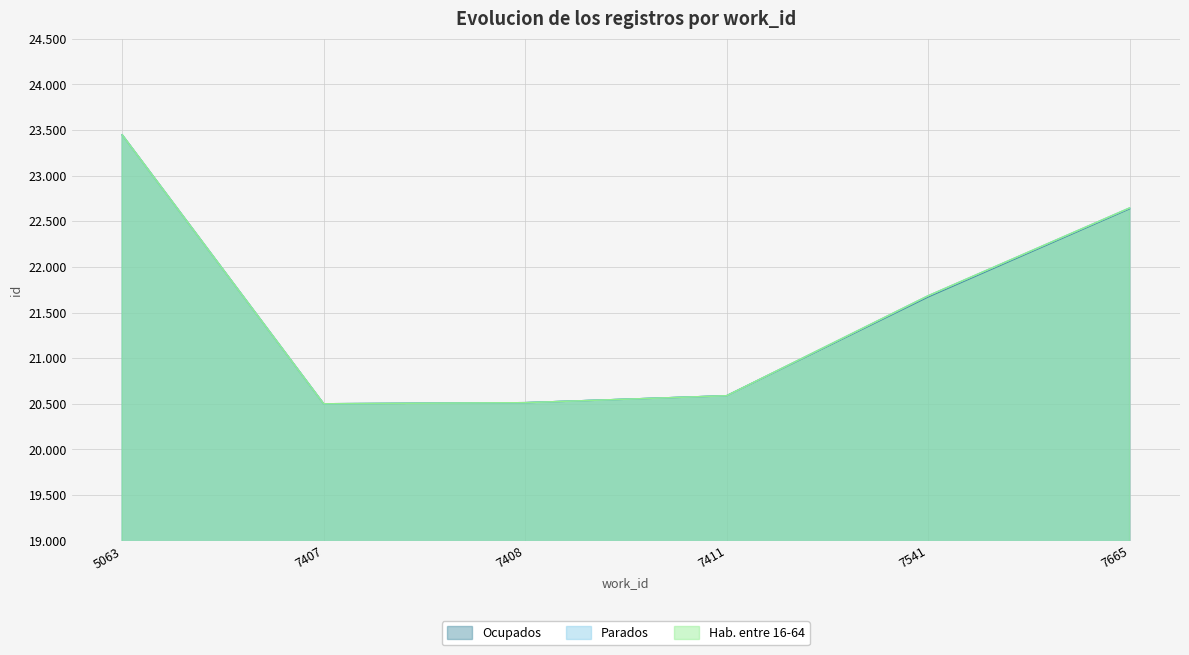

Where is the first local minimum for Hab. entre 16-64?

7407